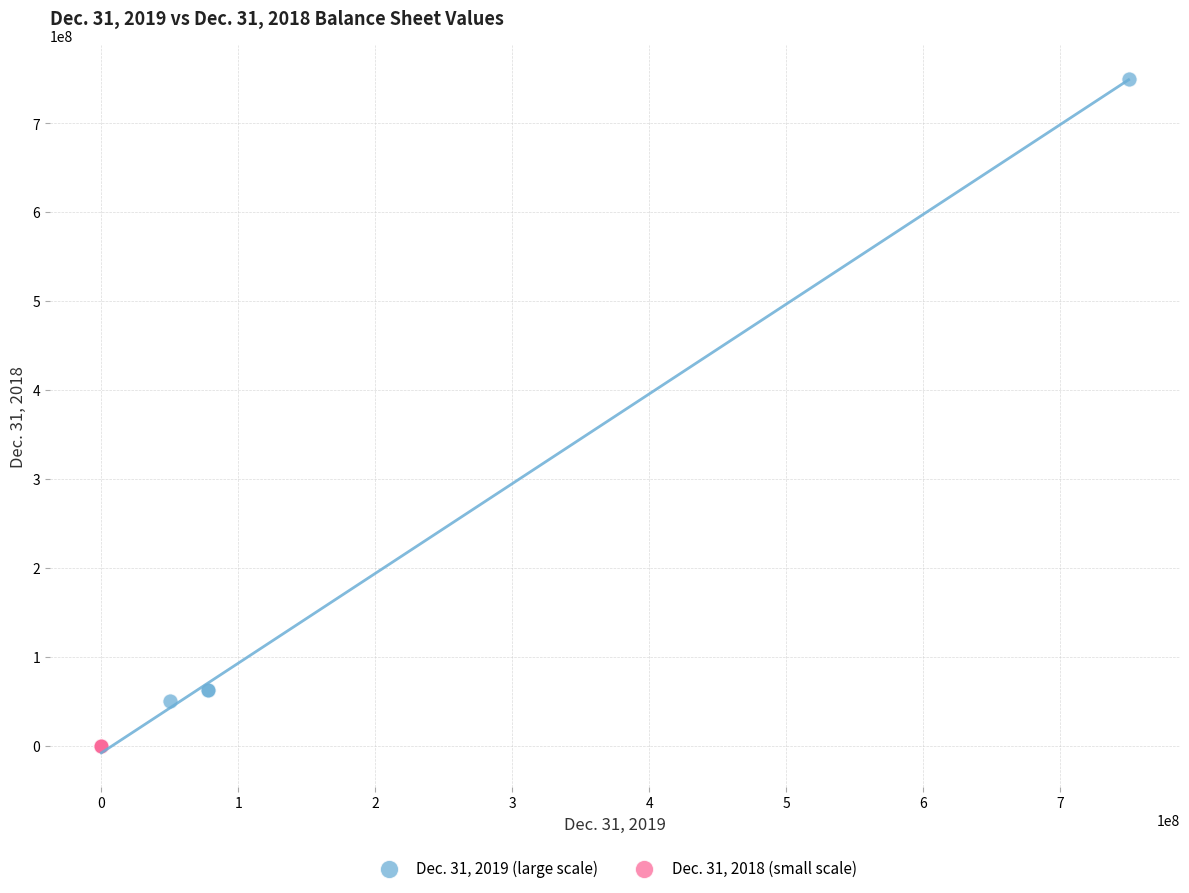

Which series has the largest Y range (max minus min)?

Dec. 31, 2019 (large scale)